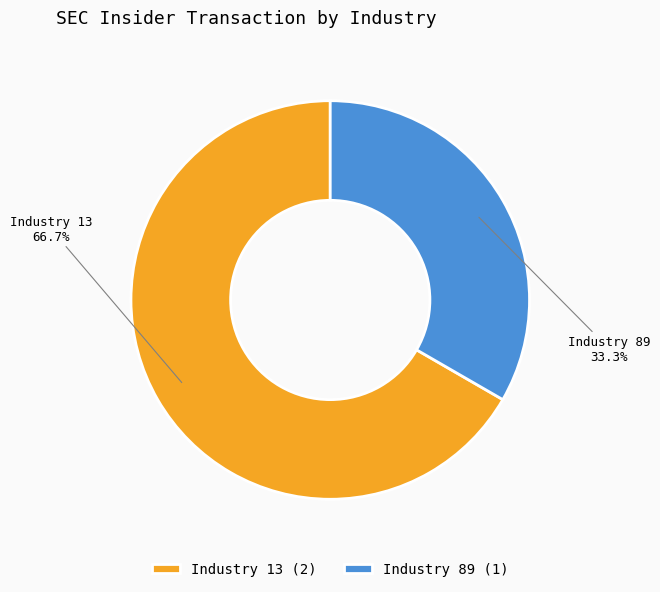

How many segments does this pie chart have?

2